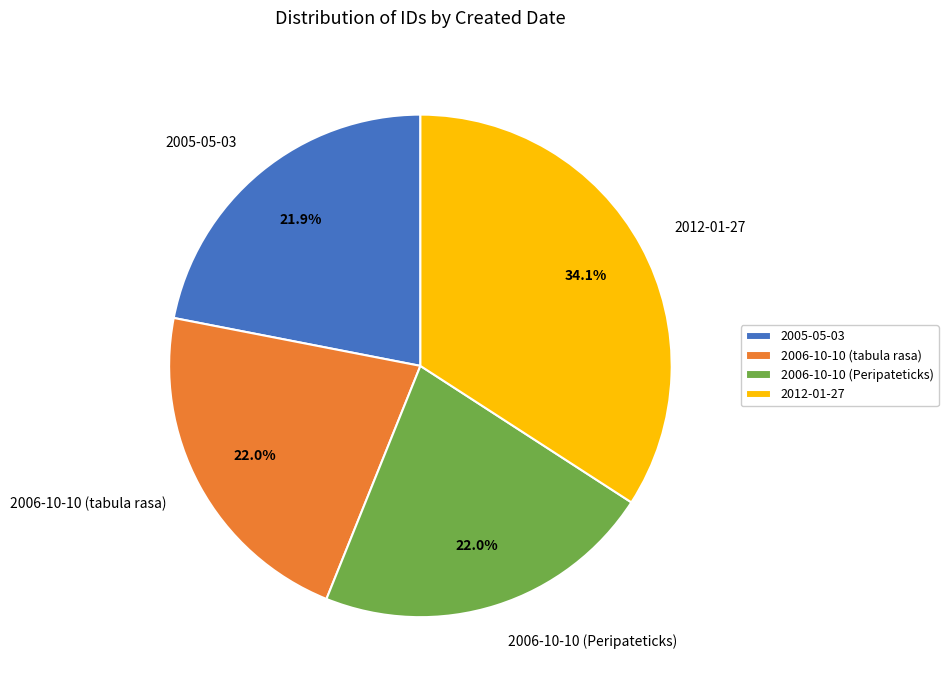

To the nearest percent, what is the difference between the largest and smallest slice percentages?

12%